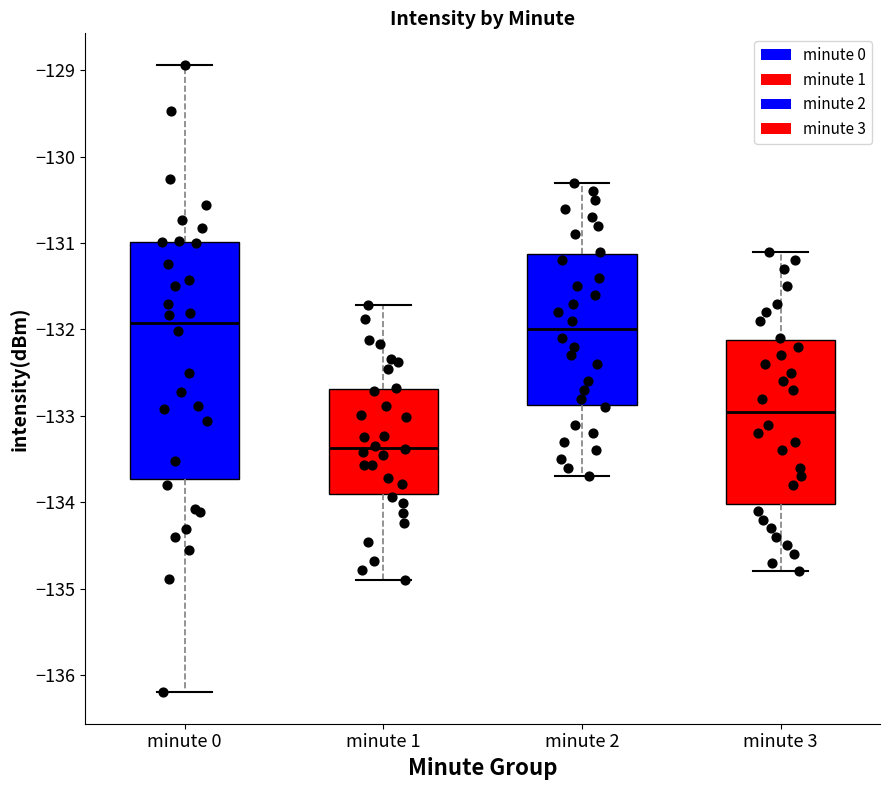

Reading left to right, transcribe this box plot: for each box, give where its median line is, the range the box spans, and where its two whiskers end, as read against the y-axis. The values are not printed on the chart, so give them approximately, as read against the axis.

minute 0: median -131.9, box -133.7 to -131.0, whiskers -136.2 to -128.9
minute 1: median -133.4, box -133.9 to -132.7, whiskers -134.9 to -131.7
minute 2: median -132.0, box -132.9 to -131.1, whiskers -133.7 to -130.3
minute 3: median -132.9, box -134.0 to -132.1, whiskers -134.8 to -131.1